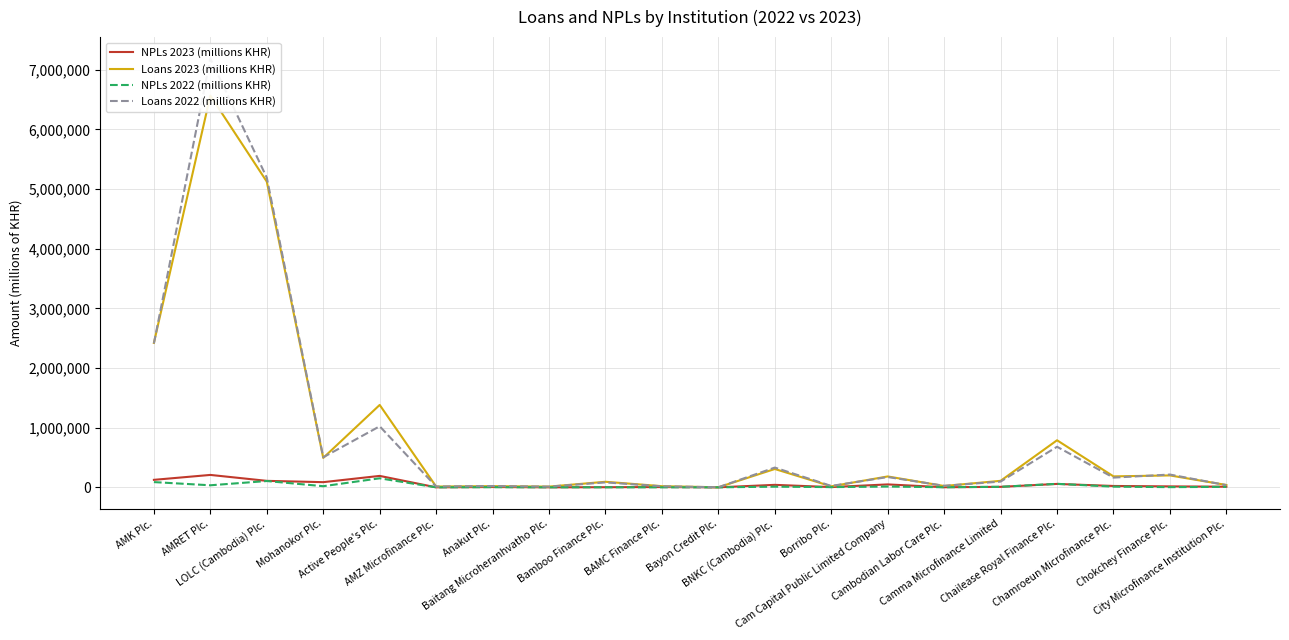

Does the chart display data point markers on the line(s)?

No